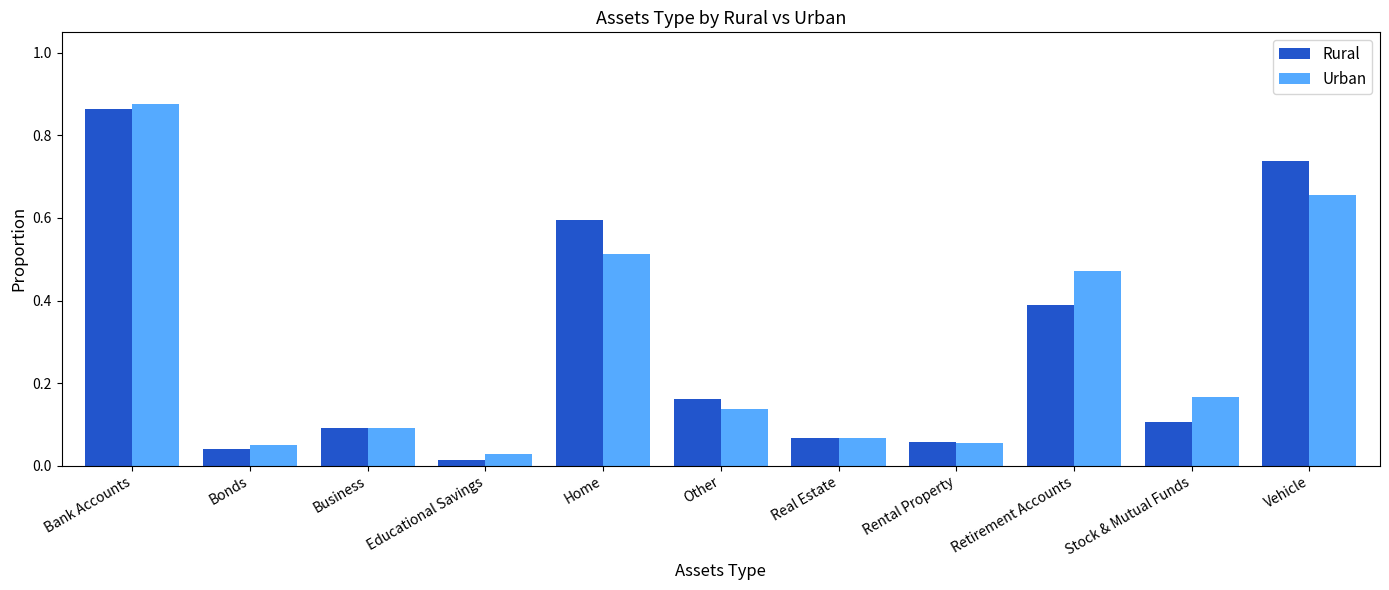

The Urban series shows 0.1 at Bonds. True or false?

False